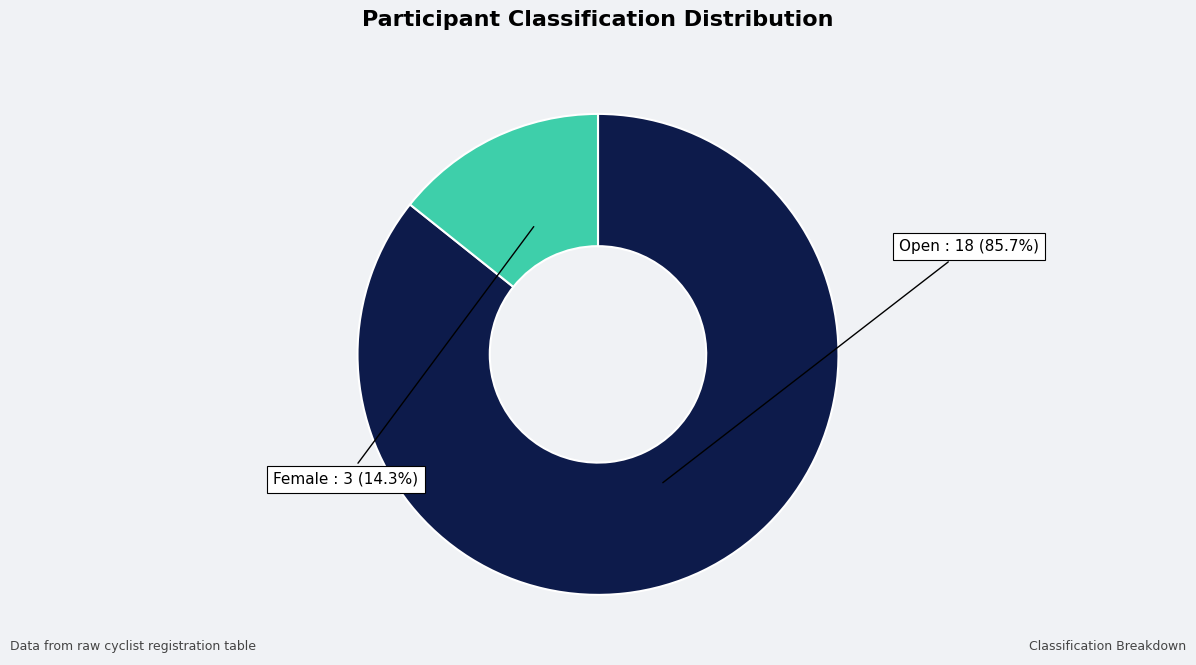

Is there any slice that represents more than half of the pie?

Yes